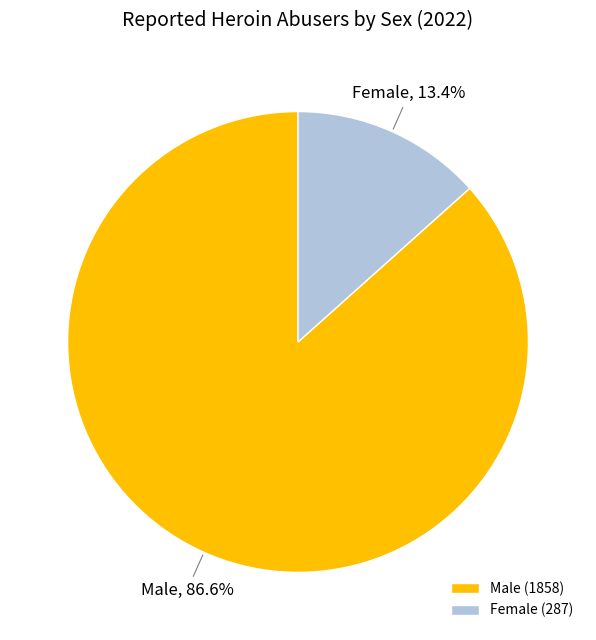

How many slices are in this pie chart?

2